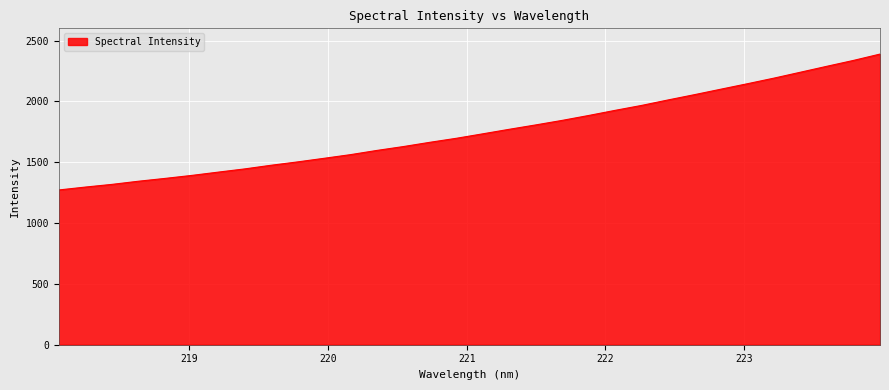

What is the maximum value shown in the chart?

2388.5